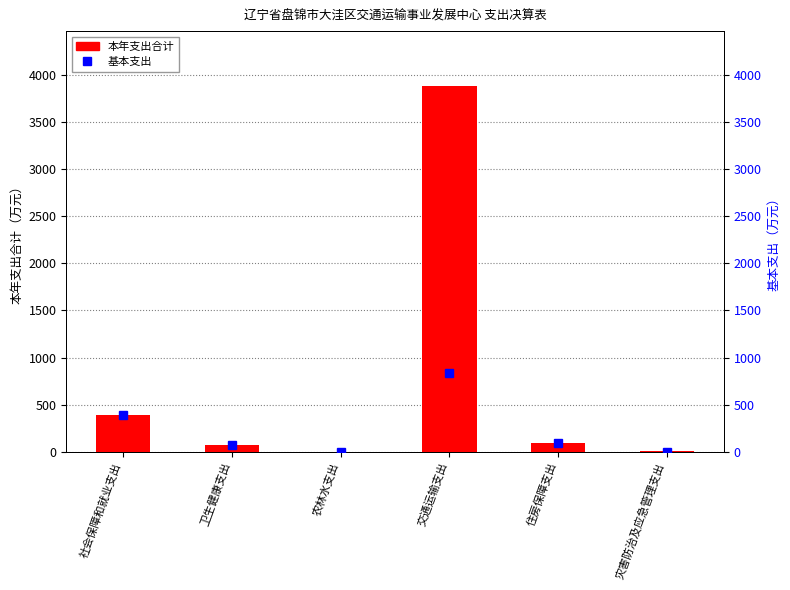

What is the value of the 基本支出 bar at the 5th from the left?

92.8